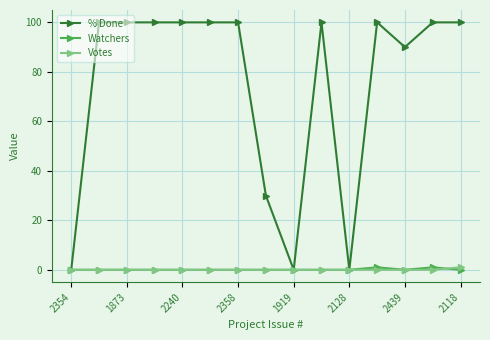

How many lines are shown in the chart?

3